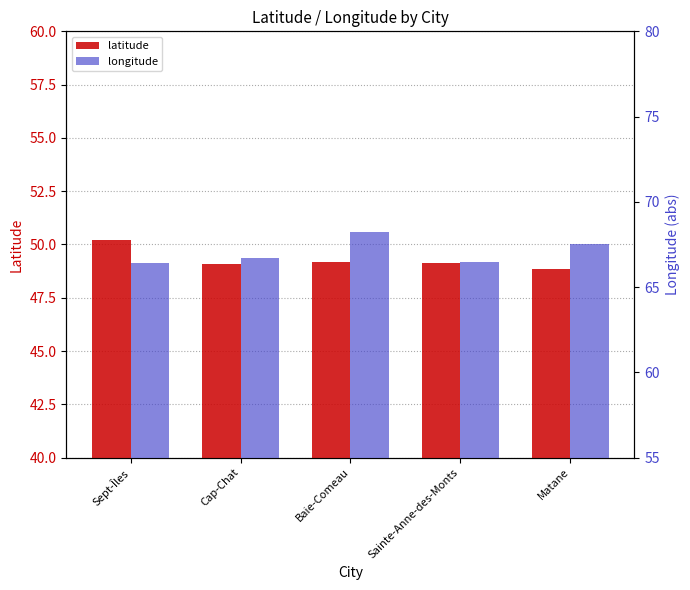

Reading right to left, list all the values displayed in this chart.

latitude: 48.9	49.1	49.2	49.1	50.2
longitude: 67.5	66.5	68.3	66.7	66.4